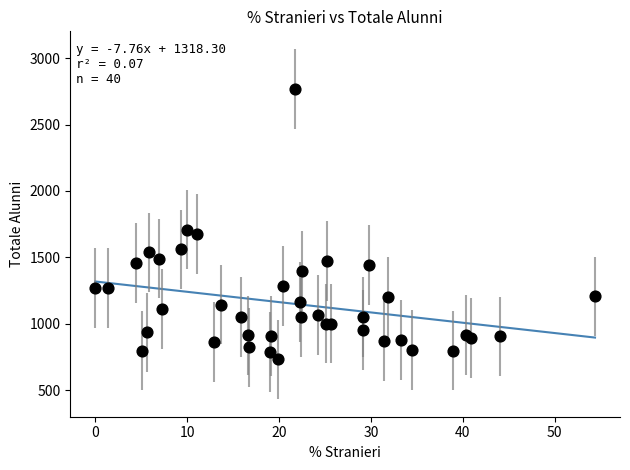

What Y value in the scatter plot is closest to 1751?

1709